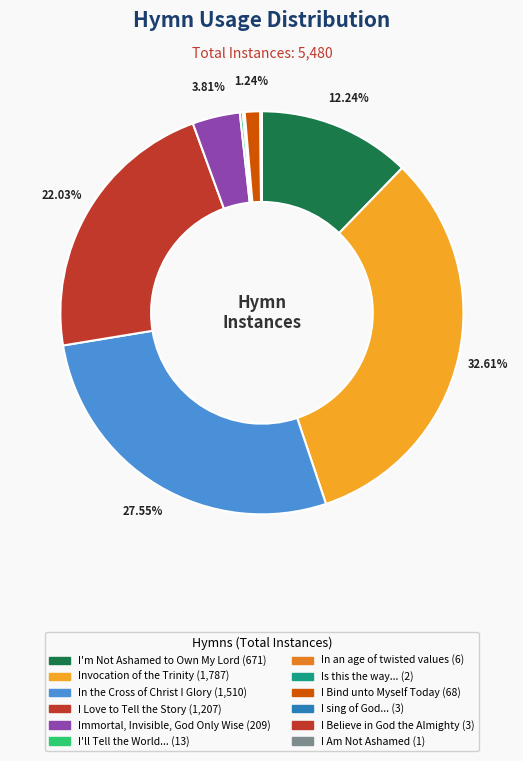

Rank the categories by value from highest to lowest.

Invocation of the Trinity, In the Cross of Christ I Glory, I Love to Tell the Story, I'm Not Ashamed to Own My Lord, Immortal, Invisible, God Only Wise, I Bind unto Myself Today, I'll Tell the World that I'm a Christian, In an age of twisted values, I sing of God--the world he made, I Believe in God the Almighty, Is this the way you made the world, I Am Not Ashamed